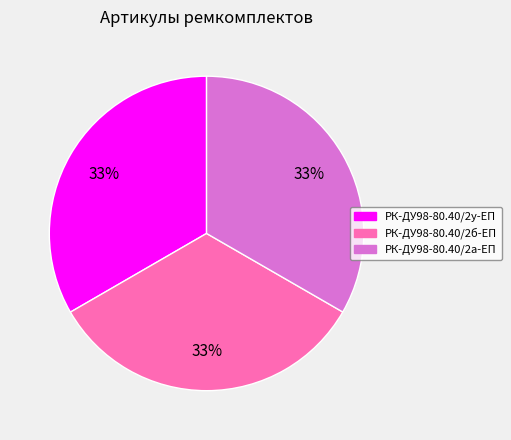

To the nearest percent, what is the average slice percentage?

33%